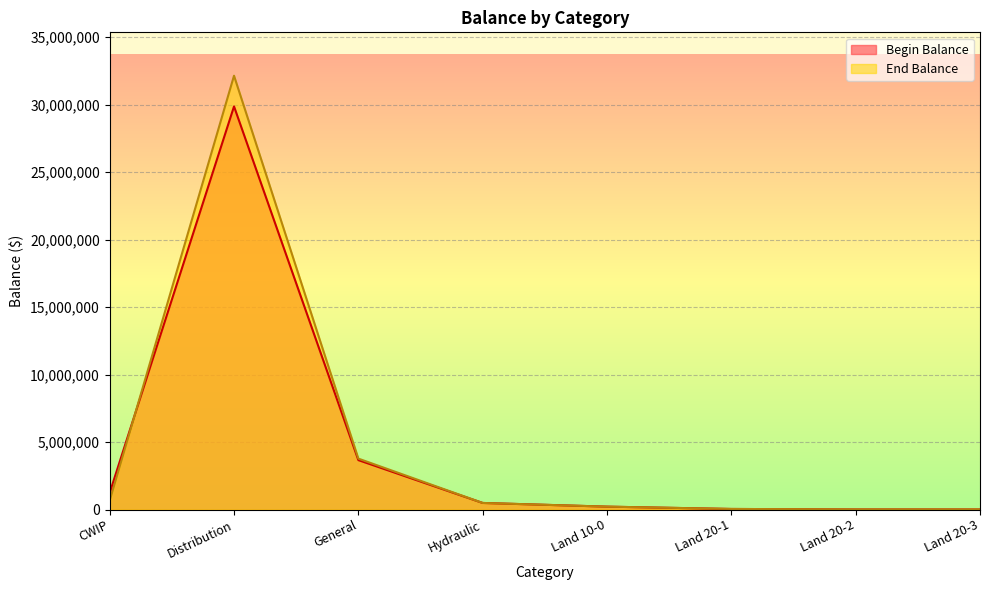

In Begin Balance, how many points are higher than both neighbors (excluding endpoints)?

1